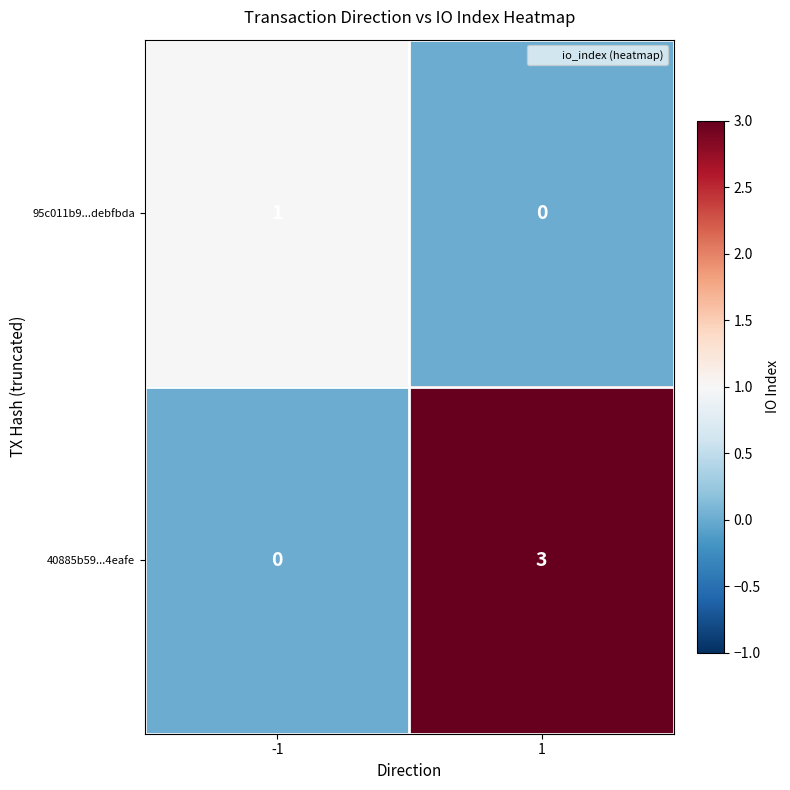

List the series in order of their peak value, lowest first.

95c011b9...debfbda, 40885b59...4eafe